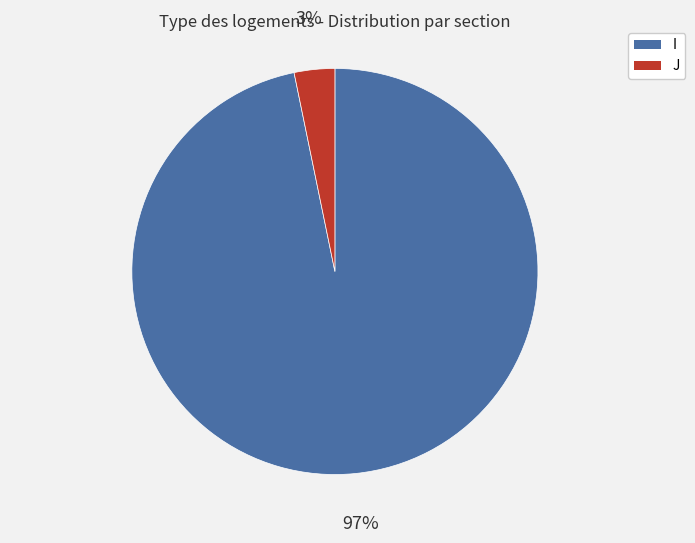

Do J and I together represent more than half of the pie?

Yes